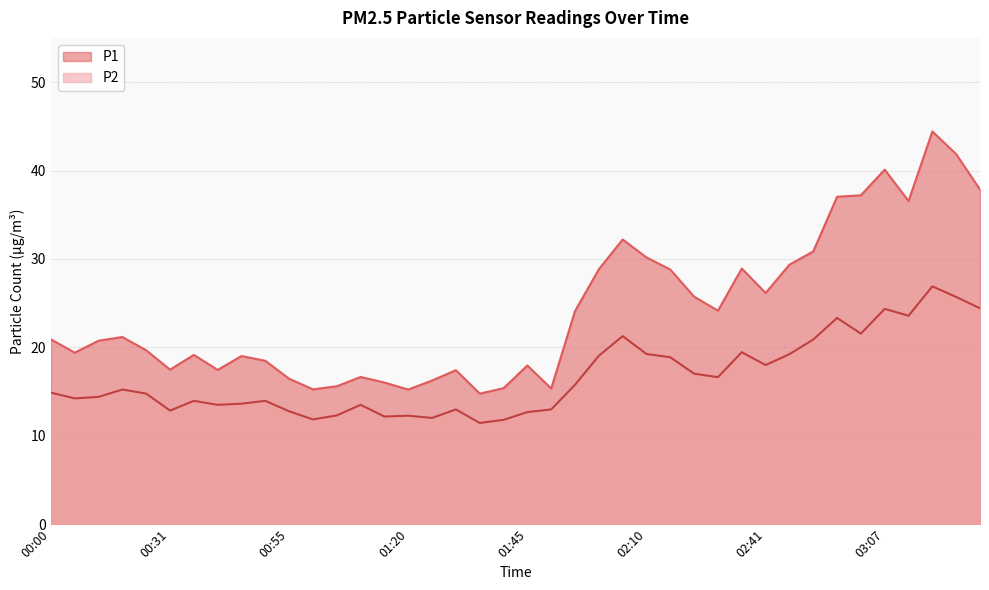

How many lines are shown in the chart?

2